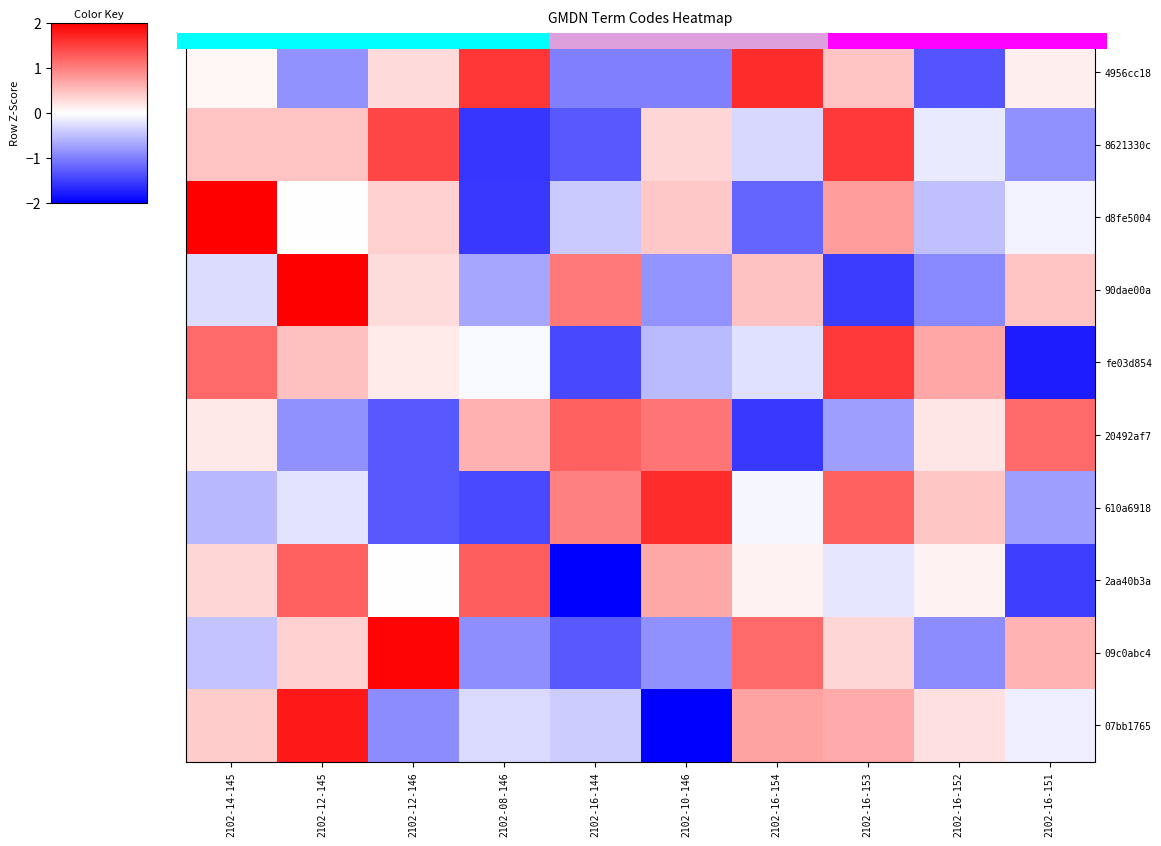

The 20492af7 series shows 1.5 at 2102-10-146. True or false?

False